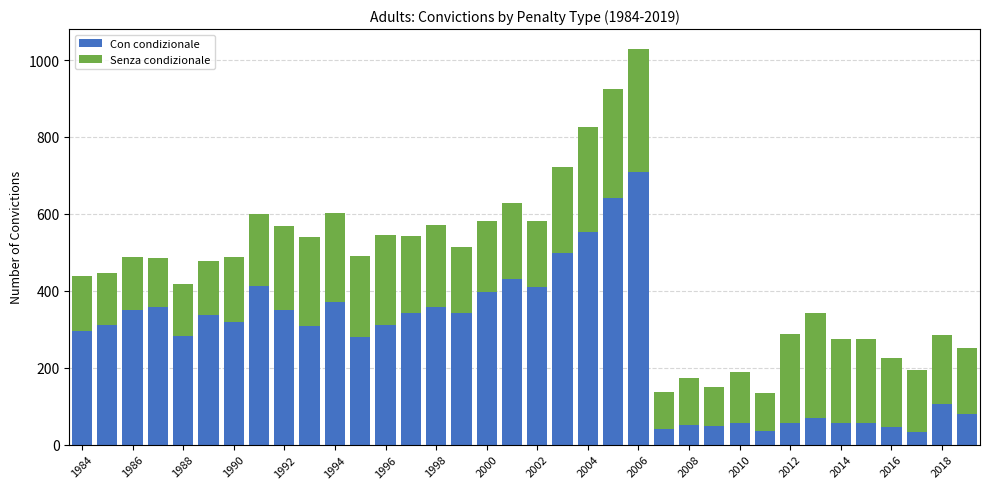

What is the average value of the Con condizionale series?

270